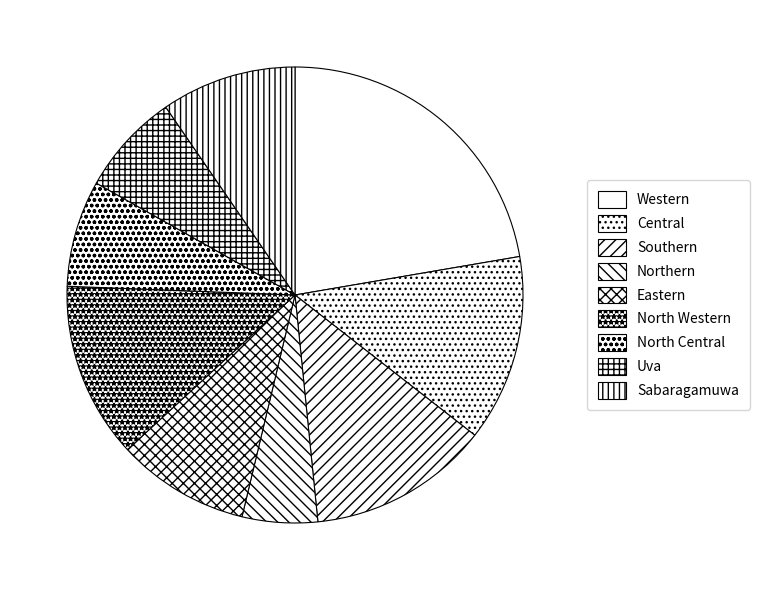

What is the ratio of the value at Eastern to the value at Sabaragamuwa?

1.0